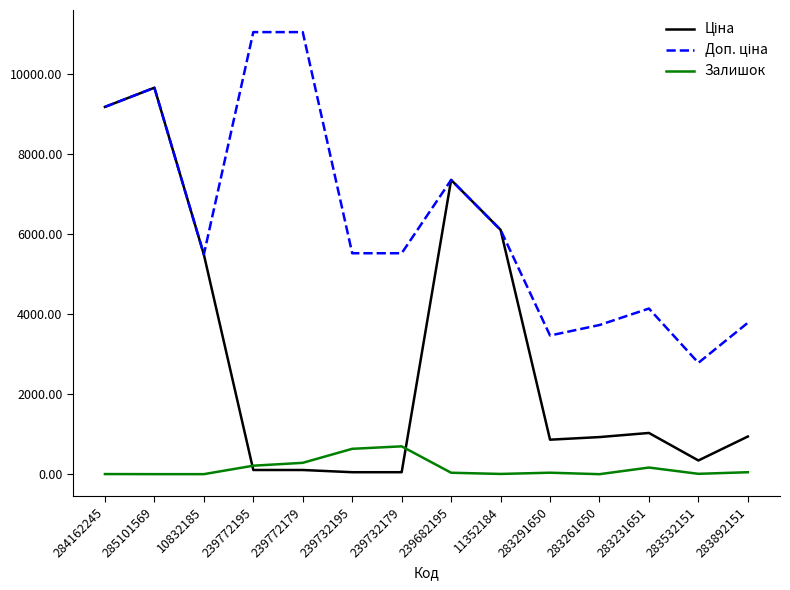

At which label is Ціна closest to 4859?

10832185